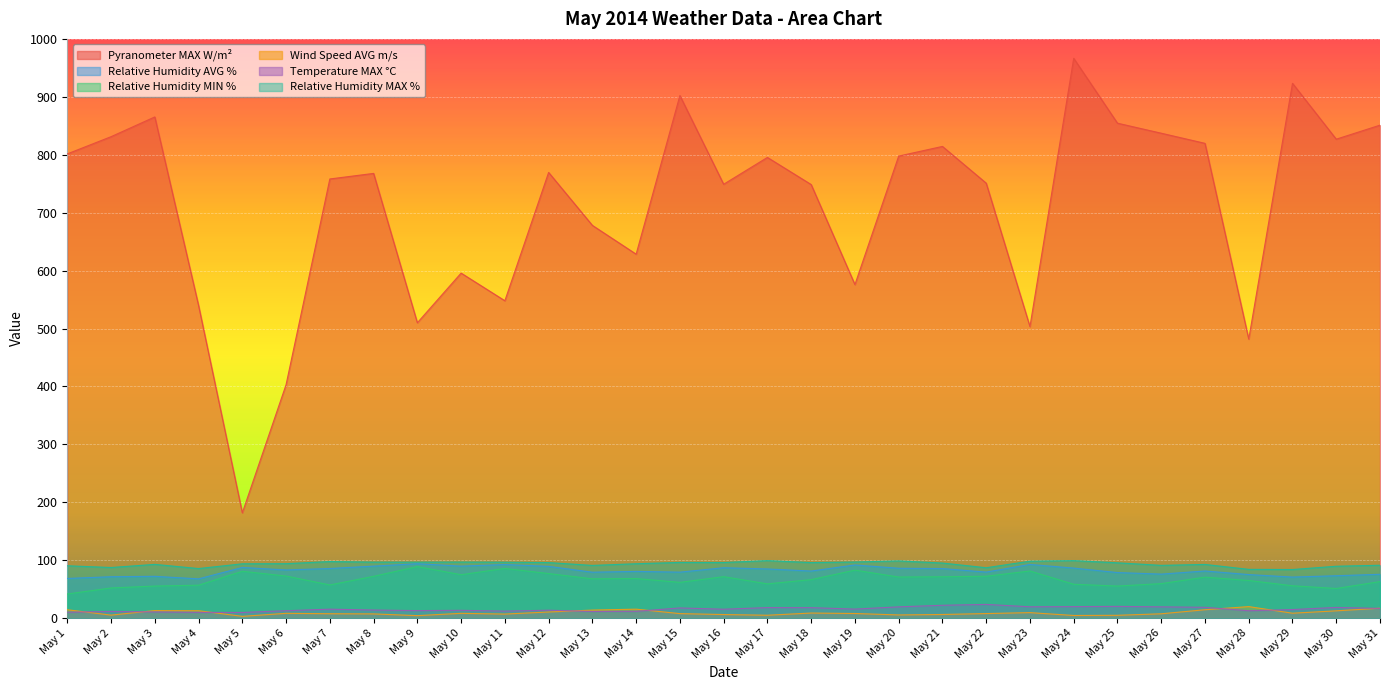

What is the spread (max minus min) of values at May 31?

834.2